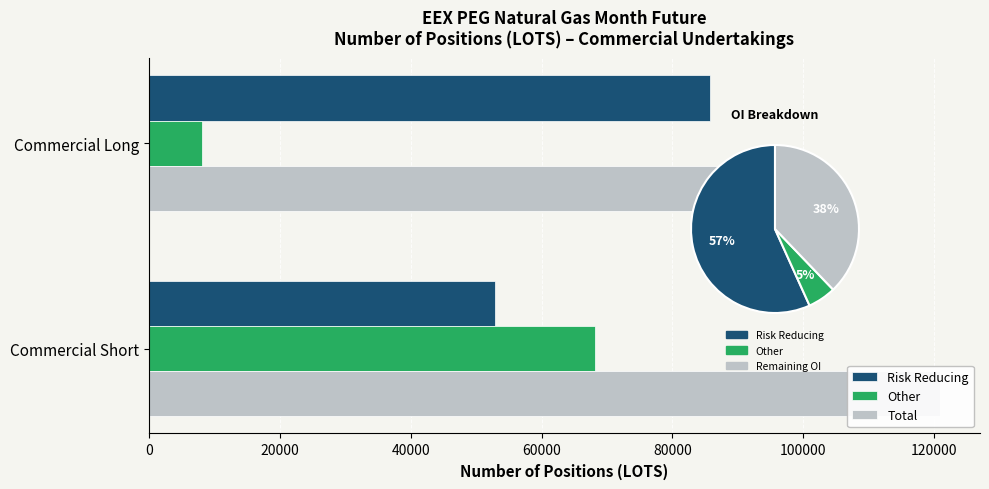

What is the maximum value shown in the chart?

120948